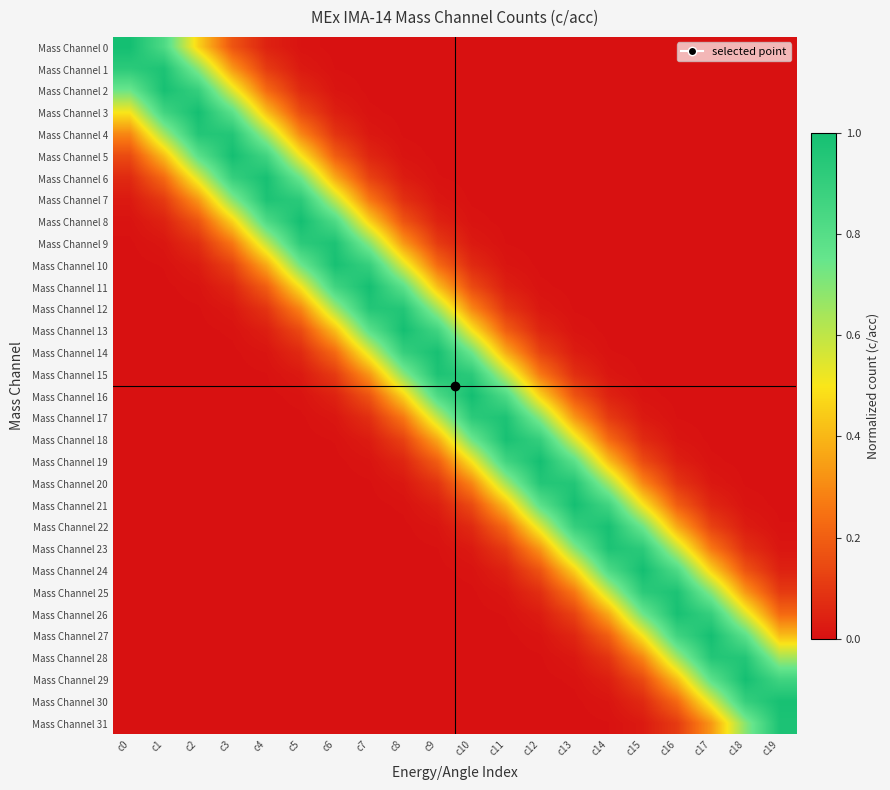

Reading right to left, extract all data points from this chart.

Mass Channel 0: c19=0.0	c18=0.0	c17=0.0	c16=0.0	c15=0.0	c14=0.0	c13=0.0	c12=0.0	c11=0.0	c10=0.0	c9=0.0	c8=0.0	c7=0.0	c6=0.0	c5=0.0	c4=0.0	c3=0.2	c2=0.5	c1=0.8	c0=1.0
Mass Channel 1: c19=0.0	c18=0.0	c17=0.0	c16=0.0	c15=0.0	c14=0.0	c13=0.0	c12=0.0	c11=0.0	c10=0.0	c9=0.0	c8=0.0	c7=0.0	c6=0.0	c5=0.0	c4=0.1	c3=0.3	c2=0.7	c1=1.0	c0=0.9
Mass Channel 2: c19=0.0	c18=0.0	c17=0.0	c16=0.0	c15=0.0	c14=0.0	c13=0.0	c12=0.0	c11=0.0	c10=0.0	c9=0.0	c8=0.0	c7=0.0	c6=0.0	c5=0.1	c4=0.2	c3=0.5	c2=0.9	c1=1.0	c0=0.7
Mass Channel 3: c19=0.0	c18=0.0	c17=0.0	c16=0.0	c15=0.0	c14=0.0	c13=0.0	c12=0.0	c11=0.0	c10=0.0	c9=0.0	c8=0.0	c7=0.0	c6=0.0	c5=0.1	c4=0.4	c3=0.8	c2=1.0	c1=0.9	c0=0.5
Mass Channel 4: c19=0.0	c18=0.0	c17=0.0	c16=0.0	c15=0.0	c14=0.0	c13=0.0	c12=0.0	c11=0.0	c10=0.0	c9=0.0	c8=0.0	c7=0.0	c6=0.1	c5=0.3	c4=0.6	c3=1.0	c2=1.0	c1=0.6	c0=0.3
Mass Channel 5: c19=0.0	c18=0.0	c17=0.0	c16=0.0	c15=0.0	c14=0.0	c13=0.0	c12=0.0	c11=0.0	c10=0.0	c9=0.0	c8=0.0	c7=0.1	c6=0.2	c5=0.5	c4=0.9	c3=1.0	c2=0.8	c1=0.4	c0=0.1
Mass Channel 6: c19=0.0	c18=0.0	c17=0.0	c16=0.0	c15=0.0	c14=0.0	c13=0.0	c12=0.0	c11=0.0	c10=0.0	c9=0.0	c8=0.0	c7=0.1	c6=0.4	c5=0.7	c4=1.0	c3=0.9	c2=0.5	c1=0.2	c0=0.1
Mass Channel 7: c19=0.0	c18=0.0	c17=0.0	c16=0.0	c15=0.0	c14=0.0	c13=0.0	c12=0.0	c11=0.0	c10=0.0	c9=0.0	c8=0.1	c7=0.3	c6=0.6	c5=0.9	c4=1.0	c3=0.7	c2=0.3	c1=0.1	c0=0.0
Mass Channel 8: c19=0.0	c18=0.0	c17=0.0	c16=0.0	c15=0.0	c14=0.0	c13=0.0	c12=0.0	c11=0.0	c10=0.0	c9=0.0	c8=0.2	c7=0.5	c6=0.8	c5=1.0	c4=0.8	c3=0.5	c2=0.2	c1=0.0	c0=0.0
Mass Channel 9: c19=0.0	c18=0.0	c17=0.0	c16=0.0	c15=0.0	c14=0.0	c13=0.0	c12=0.0	c11=0.0	c10=0.0	c9=0.1	c8=0.3	c7=0.7	c6=1.0	c5=0.9	c4=0.6	c3=0.3	c2=0.1	c1=0.0	c0=0.0
Mass Channel 10: c19=0.0	c18=0.0	c17=0.0	c16=0.0	c15=0.0	c14=0.0	c13=0.0	c12=0.0	c11=0.0	c10=0.1	c9=0.2	c8=0.5	c7=0.9	c6=1.0	c5=0.7	c4=0.4	c3=0.1	c2=0.0	c1=0.0	c0=0.0
Mass Channel 11: c19=0.0	c18=0.0	c17=0.0	c16=0.0	c15=0.0	c14=0.0	c13=0.0	c12=0.0	c11=0.0	c10=0.1	c9=0.4	c8=0.8	c7=1.0	c6=0.9	c5=0.5	c4=0.2	c3=0.1	c2=0.0	c1=0.0	c0=0.0
Mass Channel 12: c19=0.0	c18=0.0	c17=0.0	c16=0.0	c15=0.0	c14=0.0	c13=0.0	c12=0.0	c11=0.1	c10=0.3	c9=0.6	c8=1.0	c7=1.0	c6=0.6	c5=0.3	c4=0.1	c3=0.0	c2=0.0	c1=0.0	c0=0.0
Mass Channel 13: c19=0.0	c18=0.0	c17=0.0	c16=0.0	c15=0.0	c14=0.0	c13=0.0	c12=0.1	c11=0.2	c10=0.5	c9=0.9	c8=1.0	c7=0.8	c6=0.4	c5=0.1	c4=0.0	c3=0.0	c2=0.0	c1=0.0	c0=0.0
Mass Channel 14: c19=0.0	c18=0.0	c17=0.0	c16=0.0	c15=0.0	c14=0.0	c13=0.0	c12=0.1	c11=0.4	c10=0.7	c9=1.0	c8=0.9	c7=0.5	c6=0.2	c5=0.1	c4=0.0	c3=0.0	c2=0.0	c1=0.0	c0=0.0
Mass Channel 15: c19=0.0	c18=0.0	c17=0.0	c16=0.0	c15=0.0	c14=0.0	c13=0.1	c12=0.3	c11=0.6	c10=0.9	c9=1.0	c8=0.7	c7=0.3	c6=0.1	c5=0.0	c4=0.0	c3=0.0	c2=0.0	c1=0.0	c0=0.0
Mass Channel 16: c19=0.0	c18=0.0	c17=0.0	c16=0.0	c15=0.0	c14=0.0	c13=0.2	c12=0.5	c11=0.8	c10=1.0	c9=0.8	c8=0.5	c7=0.2	c6=0.0	c5=0.0	c4=0.0	c3=0.0	c2=0.0	c1=0.0	c0=0.0
Mass Channel 17: c19=0.0	c18=0.0	c17=0.0	c16=0.0	c15=0.0	c14=0.1	c13=0.3	c12=0.7	c11=1.0	c10=0.9	c9=0.6	c8=0.3	c7=0.1	c6=0.0	c5=0.0	c4=0.0	c3=0.0	c2=0.0	c1=0.0	c0=0.0
Mass Channel 18: c19=0.0	c18=0.0	c17=0.0	c16=0.0	c15=0.1	c14=0.2	c13=0.5	c12=0.9	c11=1.0	c10=0.7	c9=0.4	c8=0.1	c7=0.0	c6=0.0	c5=0.0	c4=0.0	c3=0.0	c2=0.0	c1=0.0	c0=0.0
Mass Channel 19: c19=0.0	c18=0.0	c17=0.0	c16=0.0	c15=0.1	c14=0.4	c13=0.8	c12=1.0	c11=0.9	c10=0.5	c9=0.2	c8=0.1	c7=0.0	c6=0.0	c5=0.0	c4=0.0	c3=0.0	c2=0.0	c1=0.0	c0=0.0
Mass Channel 20: c19=0.0	c18=0.0	c17=0.0	c16=0.1	c15=0.3	c14=0.6	c13=1.0	c12=1.0	c11=0.6	c10=0.3	c9=0.1	c8=0.0	c7=0.0	c6=0.0	c5=0.0	c4=0.0	c3=0.0	c2=0.0	c1=0.0	c0=0.0
Mass Channel 21: c19=0.0	c18=0.0	c17=0.1	c16=0.2	c15=0.5	c14=0.9	c13=1.0	c12=0.8	c11=0.4	c10=0.1	c9=0.0	c8=0.0	c7=0.0	c6=0.0	c5=0.0	c4=0.0	c3=0.0	c2=0.0	c1=0.0	c0=0.0
Mass Channel 22: c19=0.0	c18=0.0	c17=0.1	c16=0.4	c15=0.7	c14=1.0	c13=0.9	c12=0.5	c11=0.2	c10=0.1	c9=0.0	c8=0.0	c7=0.0	c6=0.0	c5=0.0	c4=0.0	c3=0.0	c2=0.0	c1=0.0	c0=0.0
Mass Channel 23: c19=0.0	c18=0.1	c17=0.3	c16=0.6	c15=0.9	c14=1.0	c13=0.7	c12=0.3	c11=0.1	c10=0.0	c9=0.0	c8=0.0	c7=0.0	c6=0.0	c5=0.0	c4=0.0	c3=0.0	c2=0.0	c1=0.0	c0=0.0
Mass Channel 24: c19=0.0	c18=0.2	c17=0.5	c16=0.8	c15=1.0	c14=0.8	c13=0.5	c12=0.2	c11=0.0	c10=0.0	c9=0.0	c8=0.0	c7=0.0	c6=0.0	c5=0.0	c4=0.0	c3=0.0	c2=0.0	c1=0.0	c0=0.0
Mass Channel 25: c19=0.1	c18=0.3	c17=0.7	c16=1.0	c15=0.9	c14=0.6	c13=0.3	c12=0.1	c11=0.0	c10=0.0	c9=0.0	c8=0.0	c7=0.0	c6=0.0	c5=0.0	c4=0.0	c3=0.0	c2=0.0	c1=0.0	c0=0.0
Mass Channel 26: c19=0.2	c18=0.5	c17=0.9	c16=1.0	c15=0.7	c14=0.4	c13=0.1	c12=0.0	c11=0.0	c10=0.0	c9=0.0	c8=0.0	c7=0.0	c6=0.0	c5=0.0	c4=0.0	c3=0.0	c2=0.0	c1=0.0	c0=0.0
Mass Channel 27: c19=0.4	c18=0.8	c17=1.0	c16=0.9	c15=0.5	c14=0.2	c13=0.1	c12=0.0	c11=0.0	c10=0.0	c9=0.0	c8=0.0	c7=0.0	c6=0.0	c5=0.0	c4=0.0	c3=0.0	c2=0.0	c1=0.0	c0=0.0
Mass Channel 28: c19=0.6	c18=1.0	c17=1.0	c16=0.6	c15=0.3	c14=0.1	c13=0.0	c12=0.0	c11=0.0	c10=0.0	c9=0.0	c8=0.0	c7=0.0	c6=0.0	c5=0.0	c4=0.0	c3=0.0	c2=0.0	c1=0.0	c0=0.0
Mass Channel 29: c19=0.9	c18=1.0	c17=0.8	c16=0.4	c15=0.1	c14=0.0	c13=0.0	c12=0.0	c11=0.0	c10=0.0	c9=0.0	c8=0.0	c7=0.0	c6=0.0	c5=0.0	c4=0.0	c3=0.0	c2=0.0	c1=0.0	c0=0.0
Mass Channel 30: c19=1.0	c18=0.9	c17=0.5	c16=0.2	c15=0.1	c14=0.0	c13=0.0	c12=0.0	c11=0.0	c10=0.0	c9=0.0	c8=0.0	c7=0.0	c6=0.0	c5=0.0	c4=0.0	c3=0.0	c2=0.0	c1=0.0	c0=0.0
Mass Channel 31: c19=1.0	c18=0.7	c17=0.3	c16=0.1	c15=0.0	c14=0.0	c13=0.0	c12=0.0	c11=0.0	c10=0.0	c9=0.0	c8=0.0	c7=0.0	c6=0.0	c5=0.0	c4=0.0	c3=0.0	c2=0.0	c1=0.0	c0=0.0